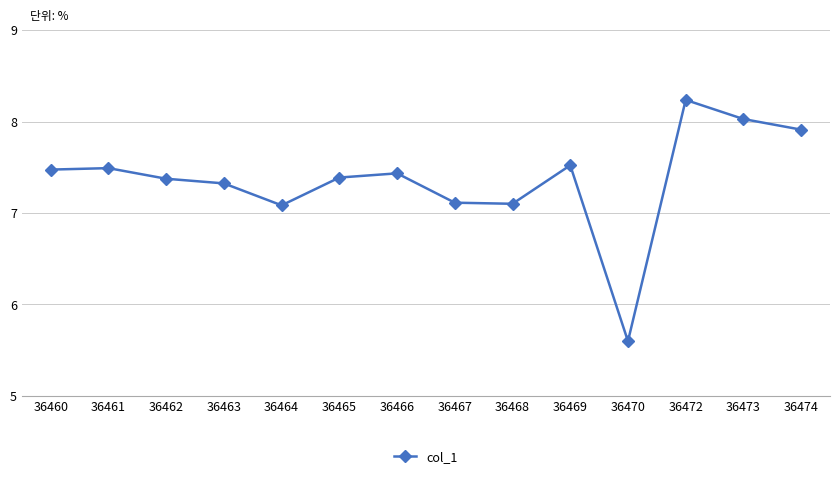

What is the average value?

7.4